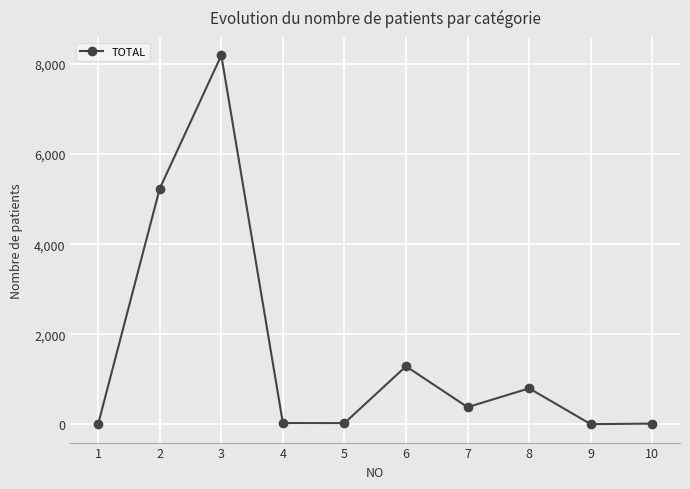

What is the maximum value shown in the chart?

8192